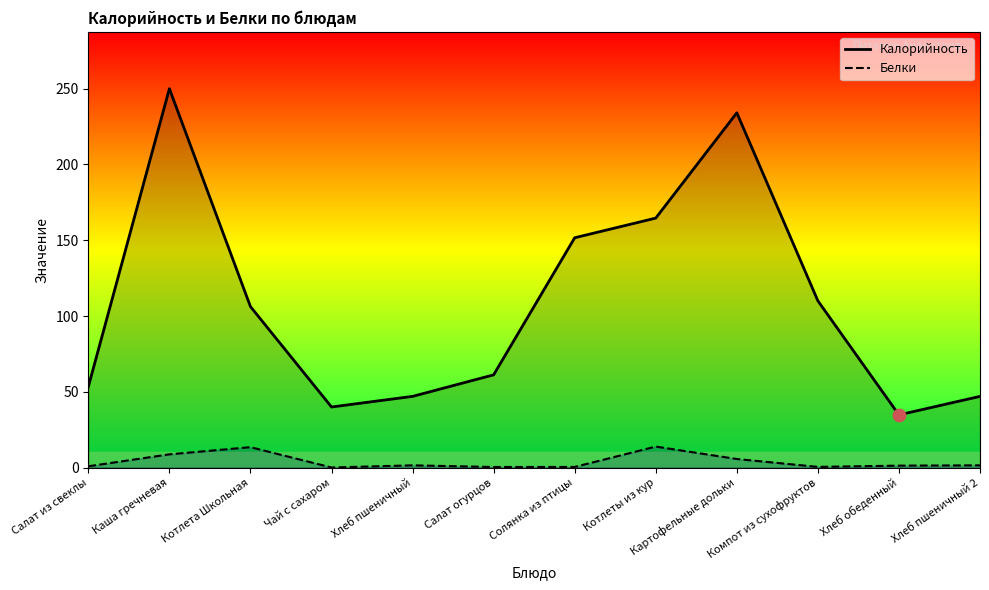

Which series contains the lowest Y value?

Белки